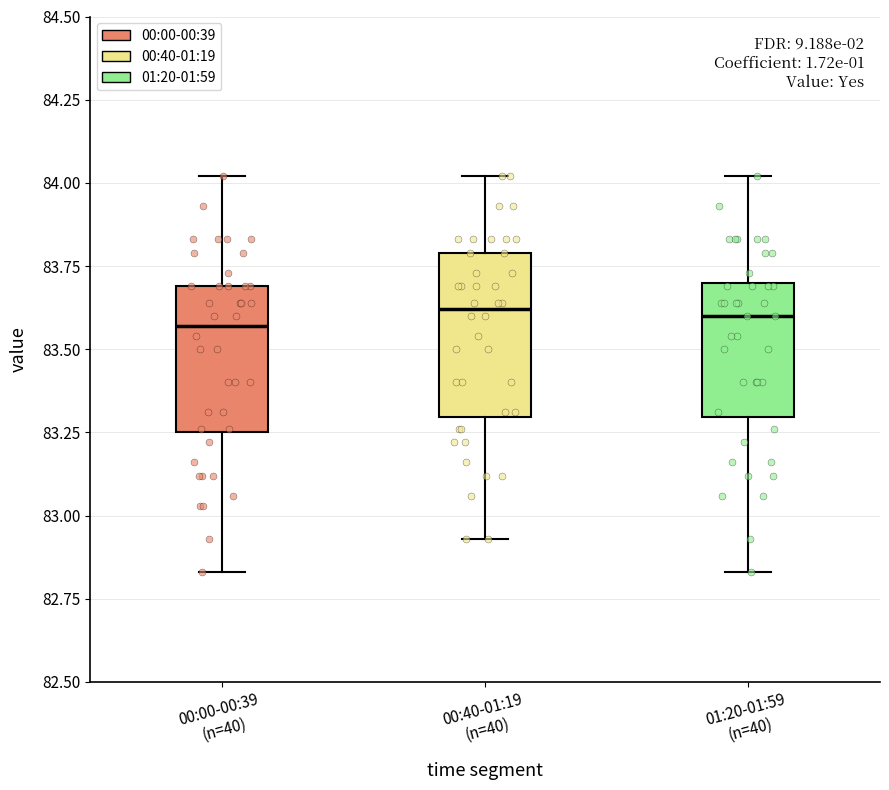

Reading left to right, transcribe this box plot: for each box, give where its median line is, the range the box spans, and where its two whiskers end, as read against the y-axis. The values are not printed on the chart, so give them approximately, as read against the axis.

00:00-00:39 (n=40): median 83.55, box 83.25 to 83.70, whiskers 82.85 to 84.00
00:40-01:19 (n=40): median 83.60, box 83.30 to 83.80, whiskers 82.95 to 84.00
01:20-01:59 (n=40): median 83.60, box 83.30 to 83.70, whiskers 82.85 to 84.00